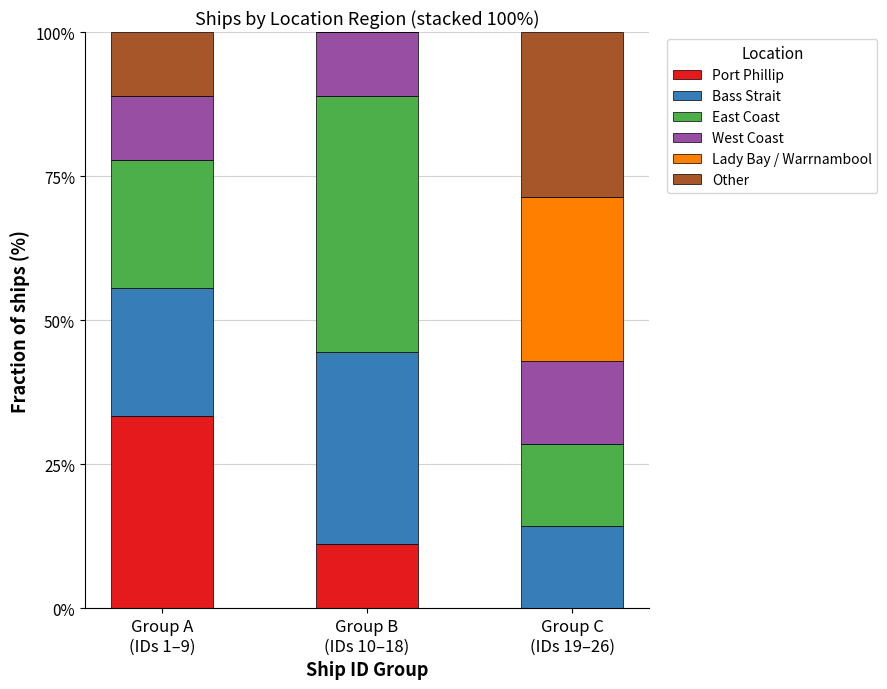

What is the highest value of the Port Phillip series?

33.3